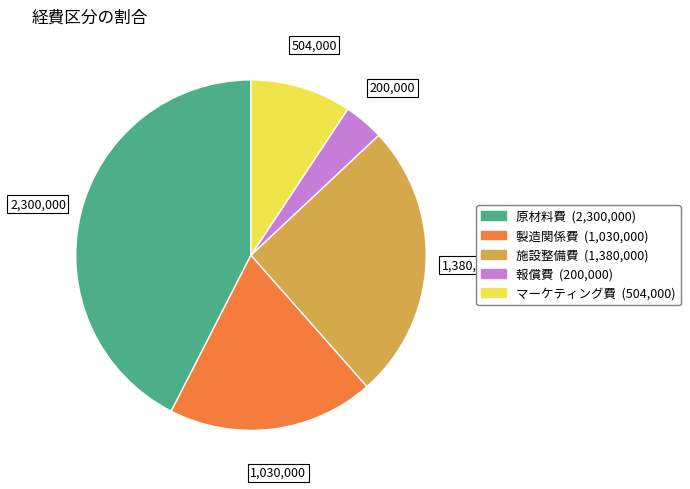

Is 報償費 the majority of the pie?

No